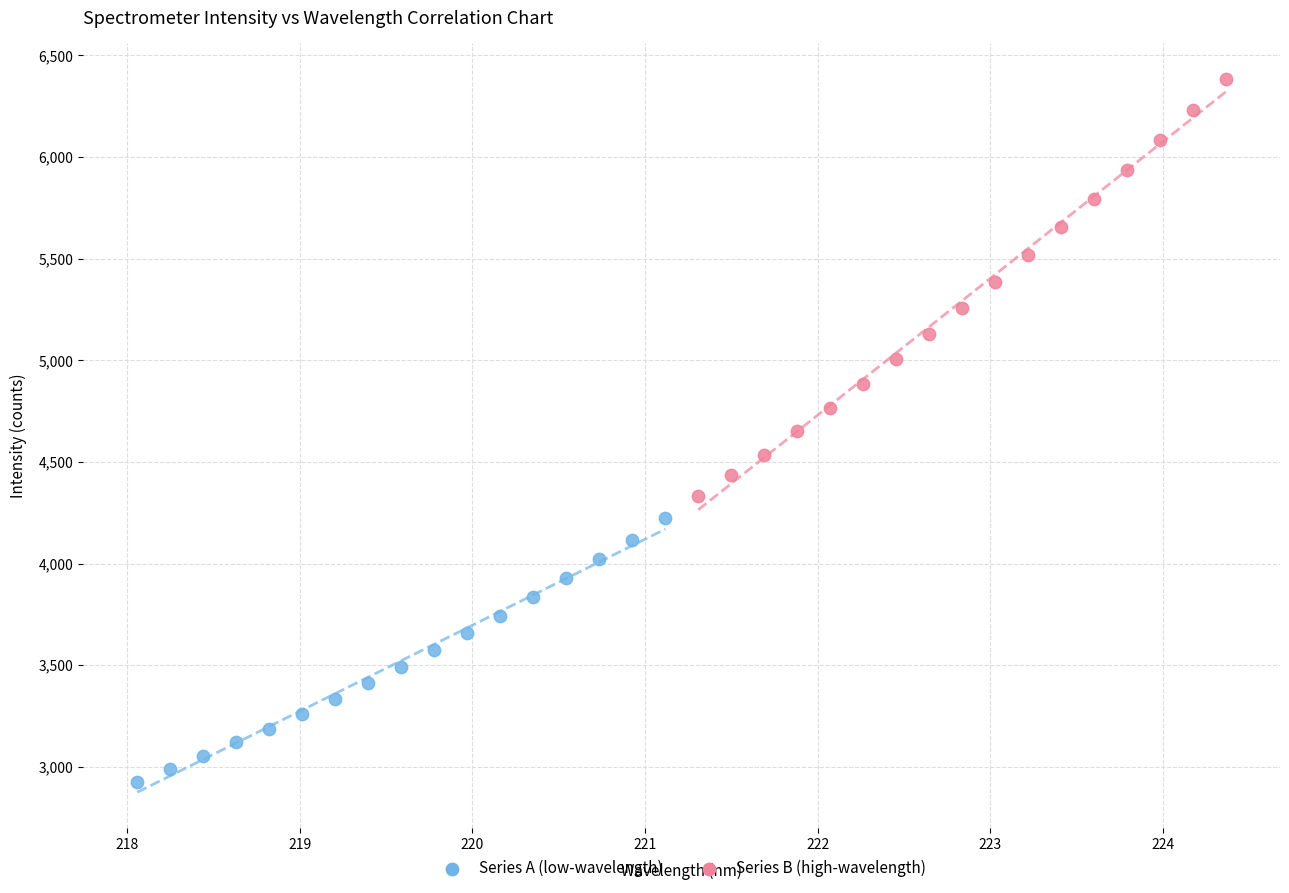

Which series reaches the maximum Y coordinate?

Series B (high-wavelength)